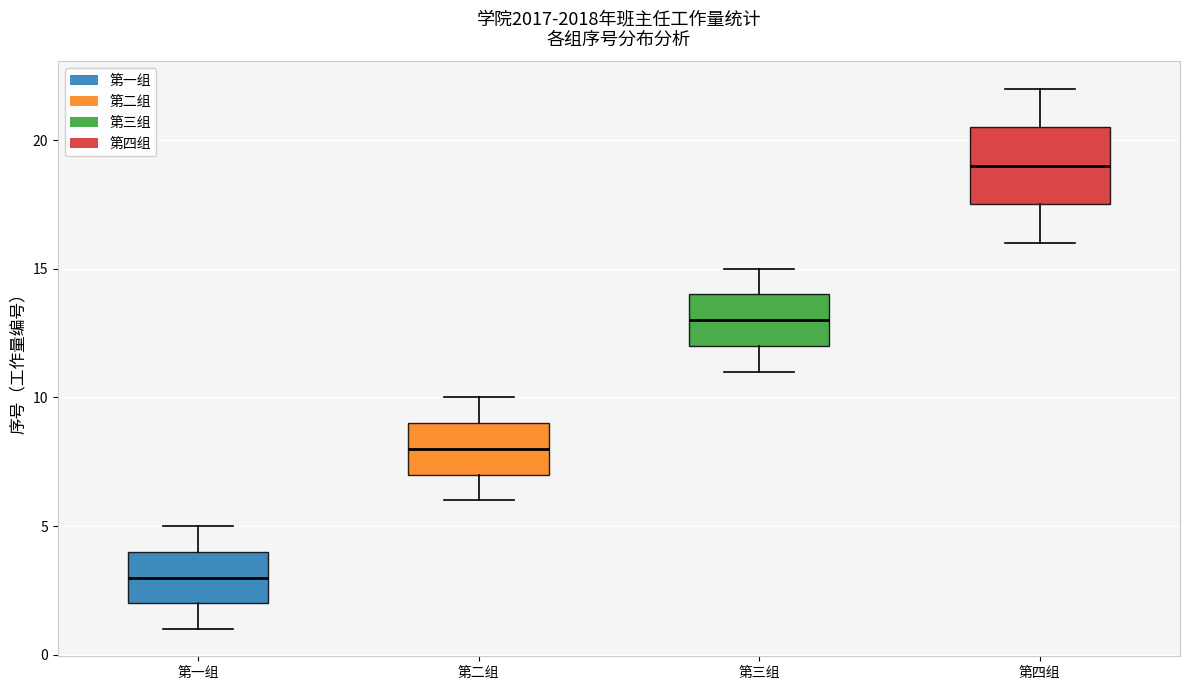

Reading left to right, read every box against the y-axis: the position of its median line, the range the box covers, and the ends of its whiskers. The values are not printed on the chart, so give them approximately, as read against the axis.

第一组: median 3.0, box 2.0 to 4.0, whiskers 1.0 to 5.0
第二组: median 8.0, box 7.0 to 9.0, whiskers 6.0 to 10.0
第三组: median 13.0, box 12.0 to 14.0, whiskers 11.0 to 15.0
第四组: median 19.0, box 17.5 to 20.5, whiskers 16.0 to 22.0